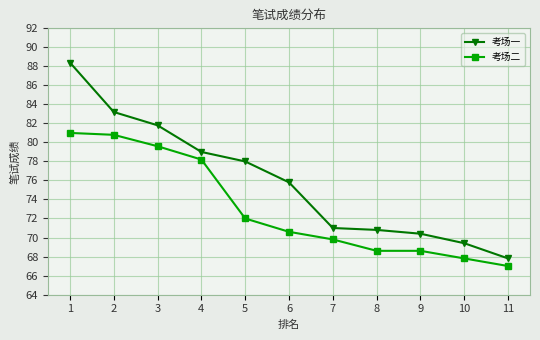

True or false: 考场二 and 考场一 intersect in this chart.

False